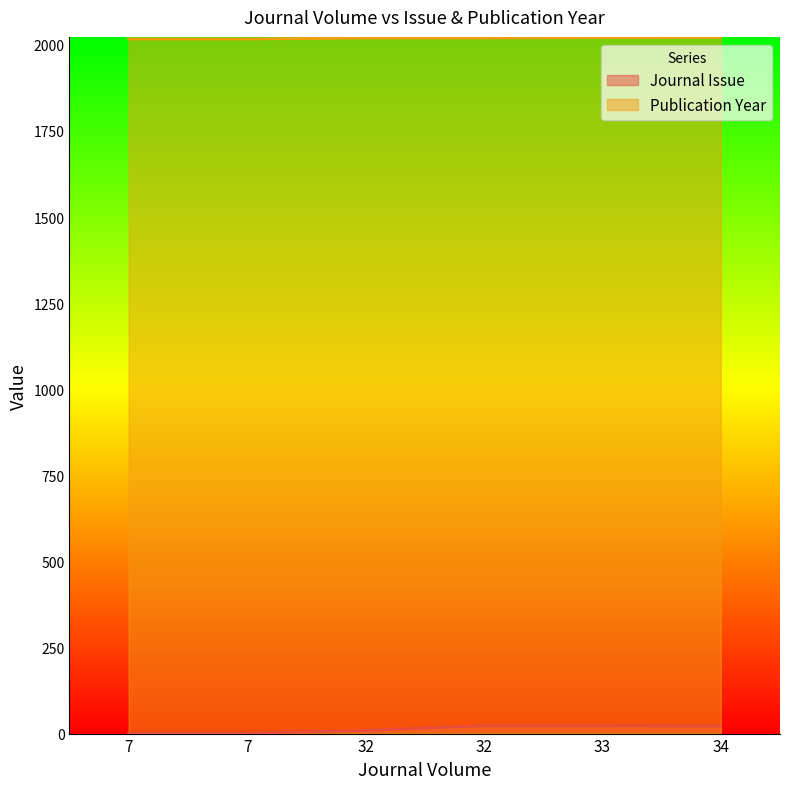

At which label is Publication Year closest to 2019?

32